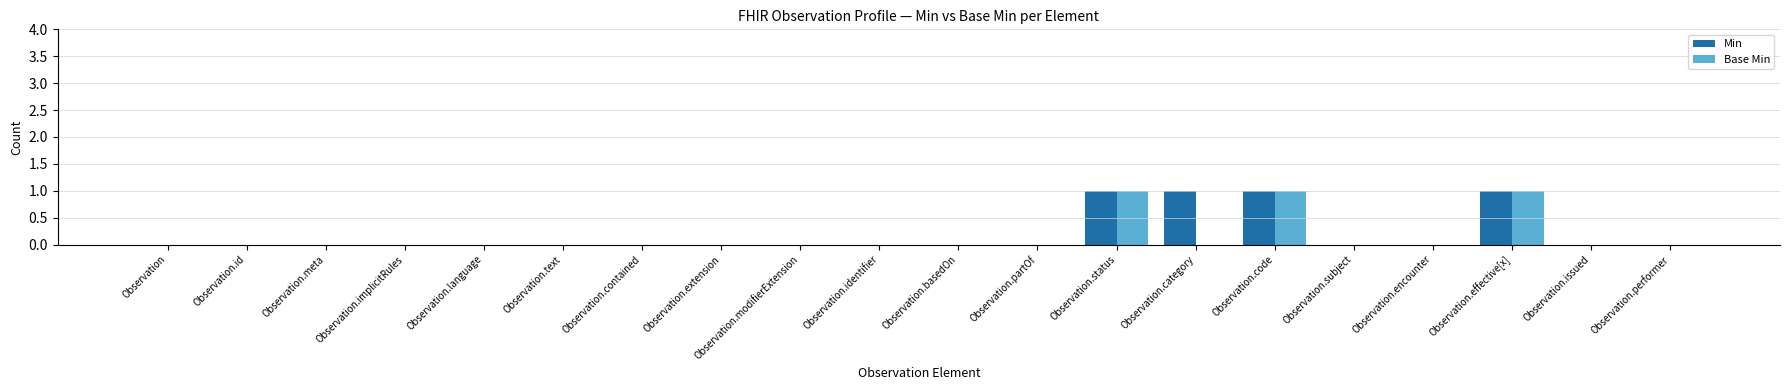

True or false: Base Min has a value of 0 at Observation.extension.

True